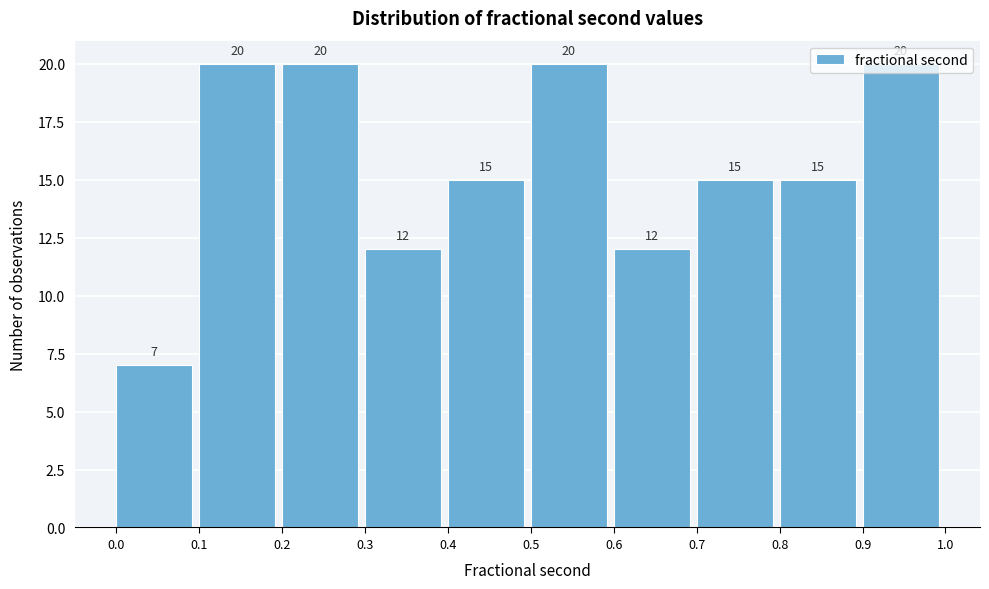

How tall is the bar that spans 0.7 to 0.8 on the x-axis?

15